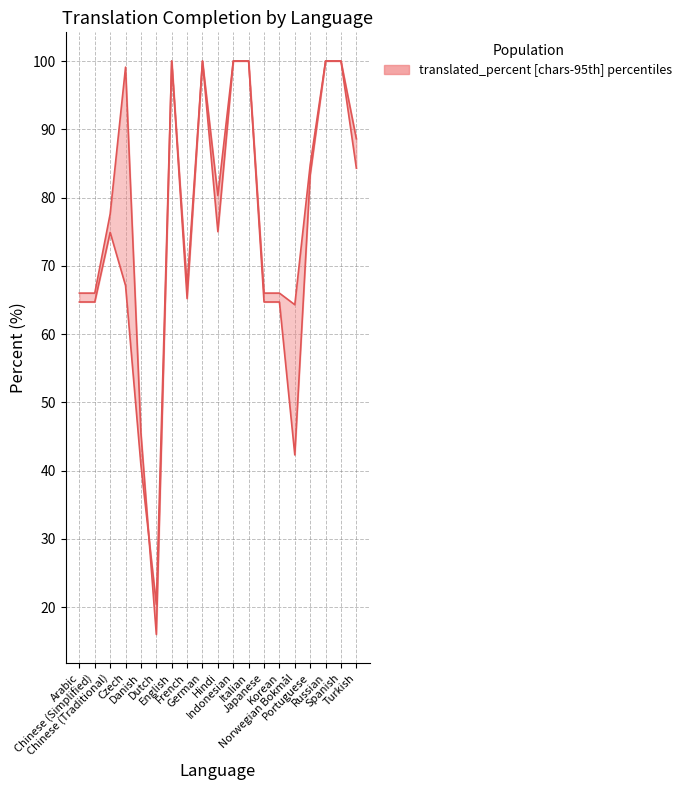

What is the minimum value shown in the chart?

16.0